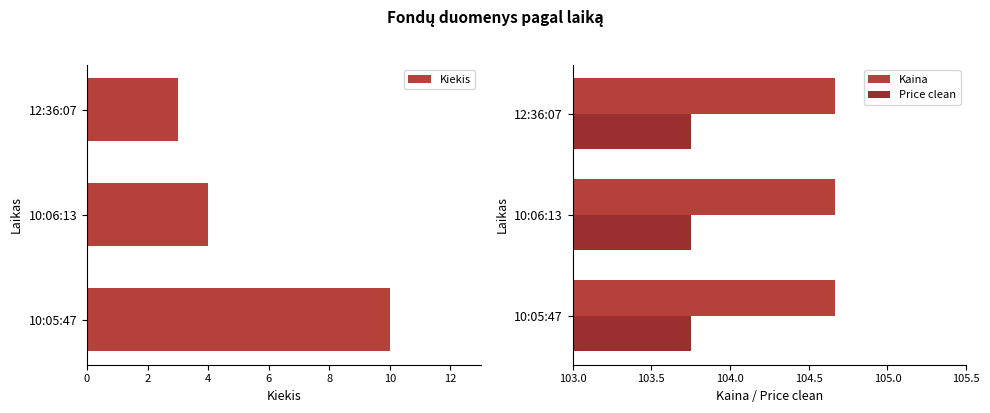

Rank the categories by Kiekis value from lowest to highest.

12:36:07, 10:06:13, 10:05:47